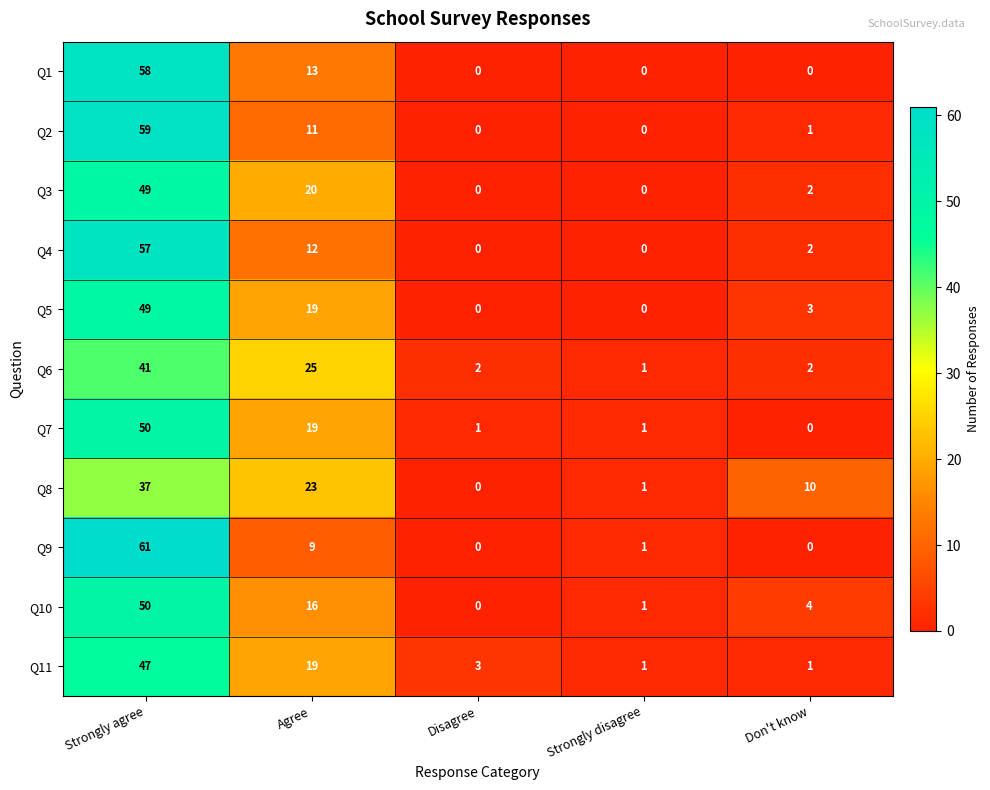

What value does the Q8 series have at Don't know, to the nearest 5?

10